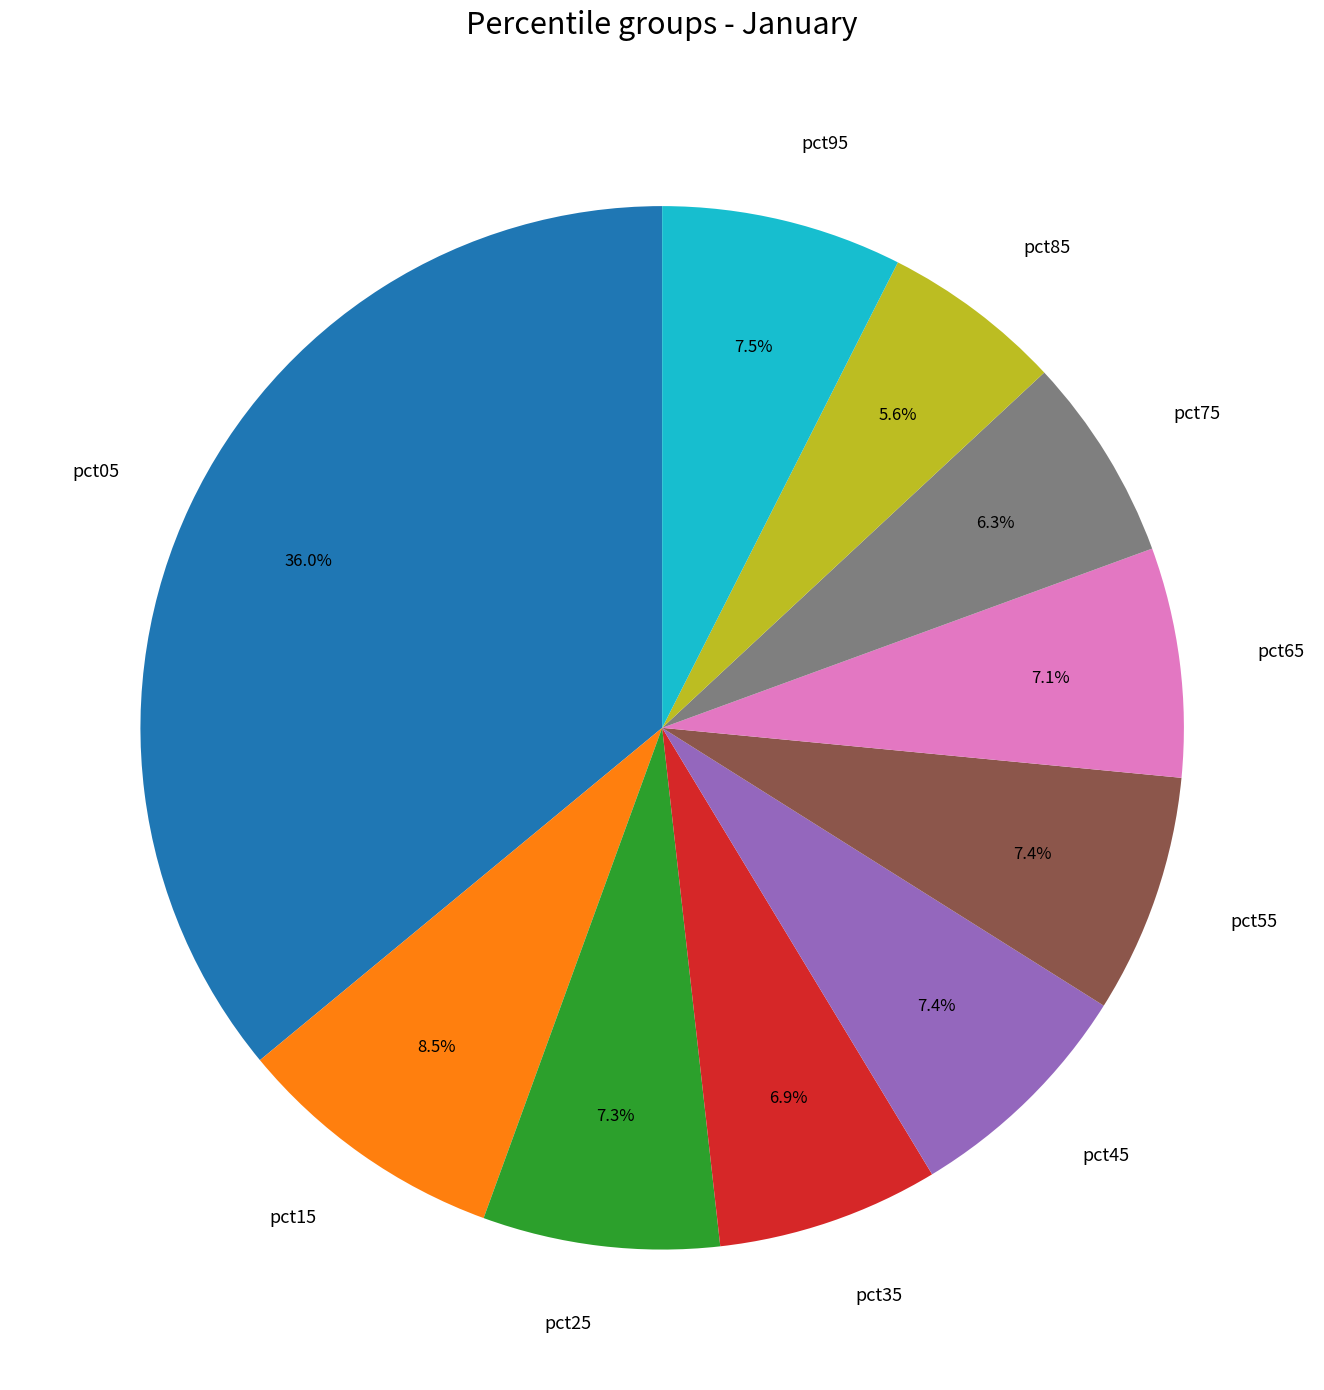

How many slices are in this pie chart?

10